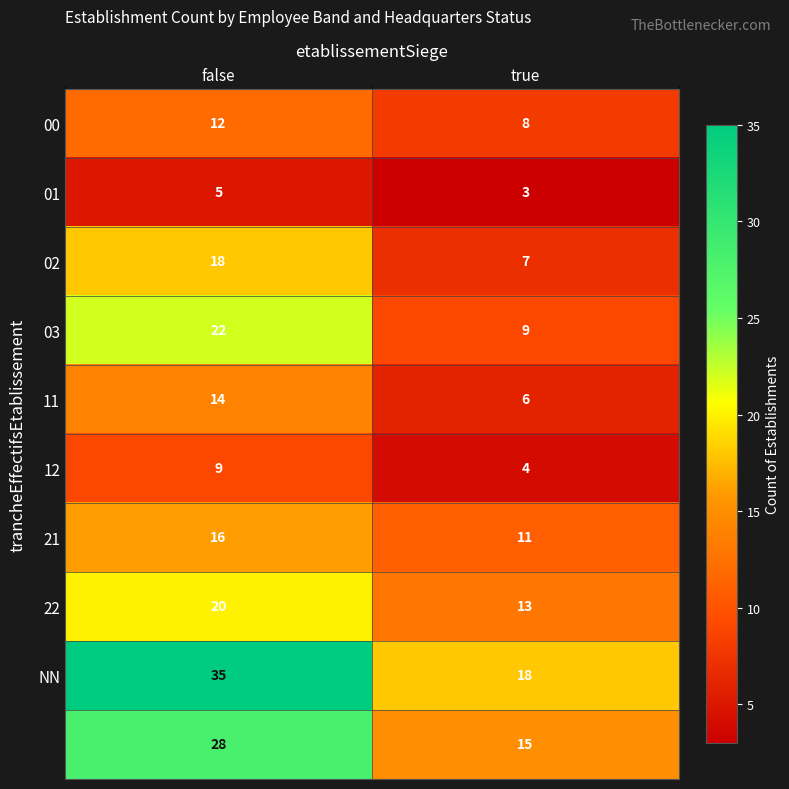

At which category is the sum across all series the highest?

false